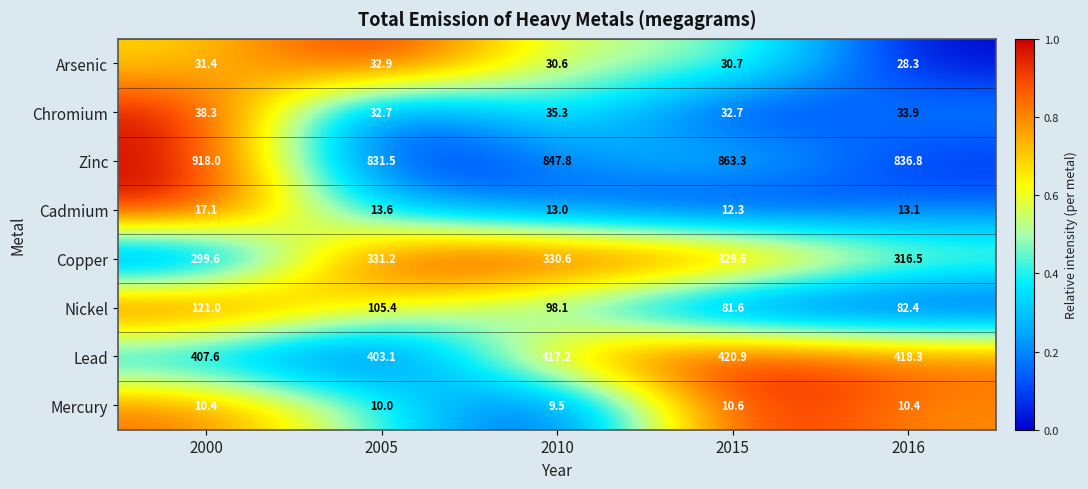

Count the number of categories in the chart.

5